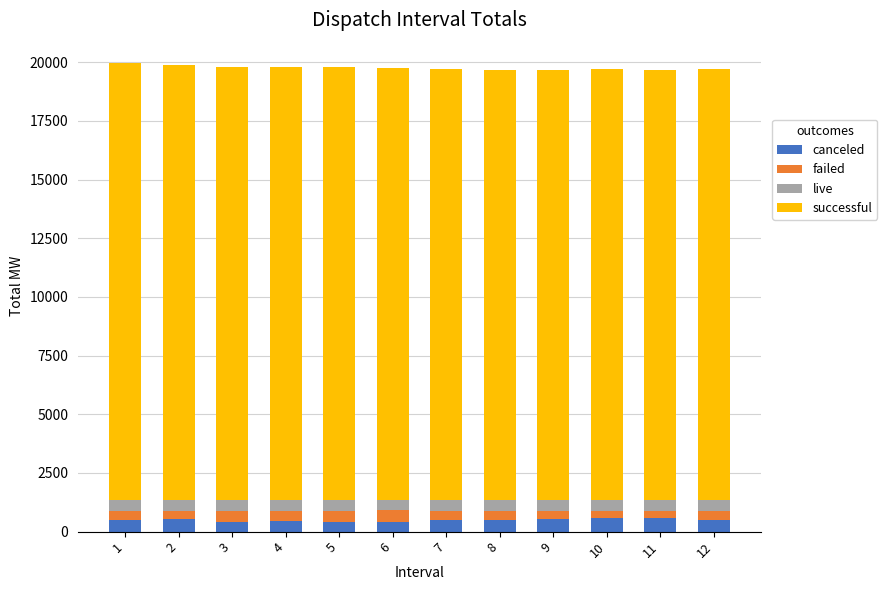

What is the highest value of the canceled series?

586.4